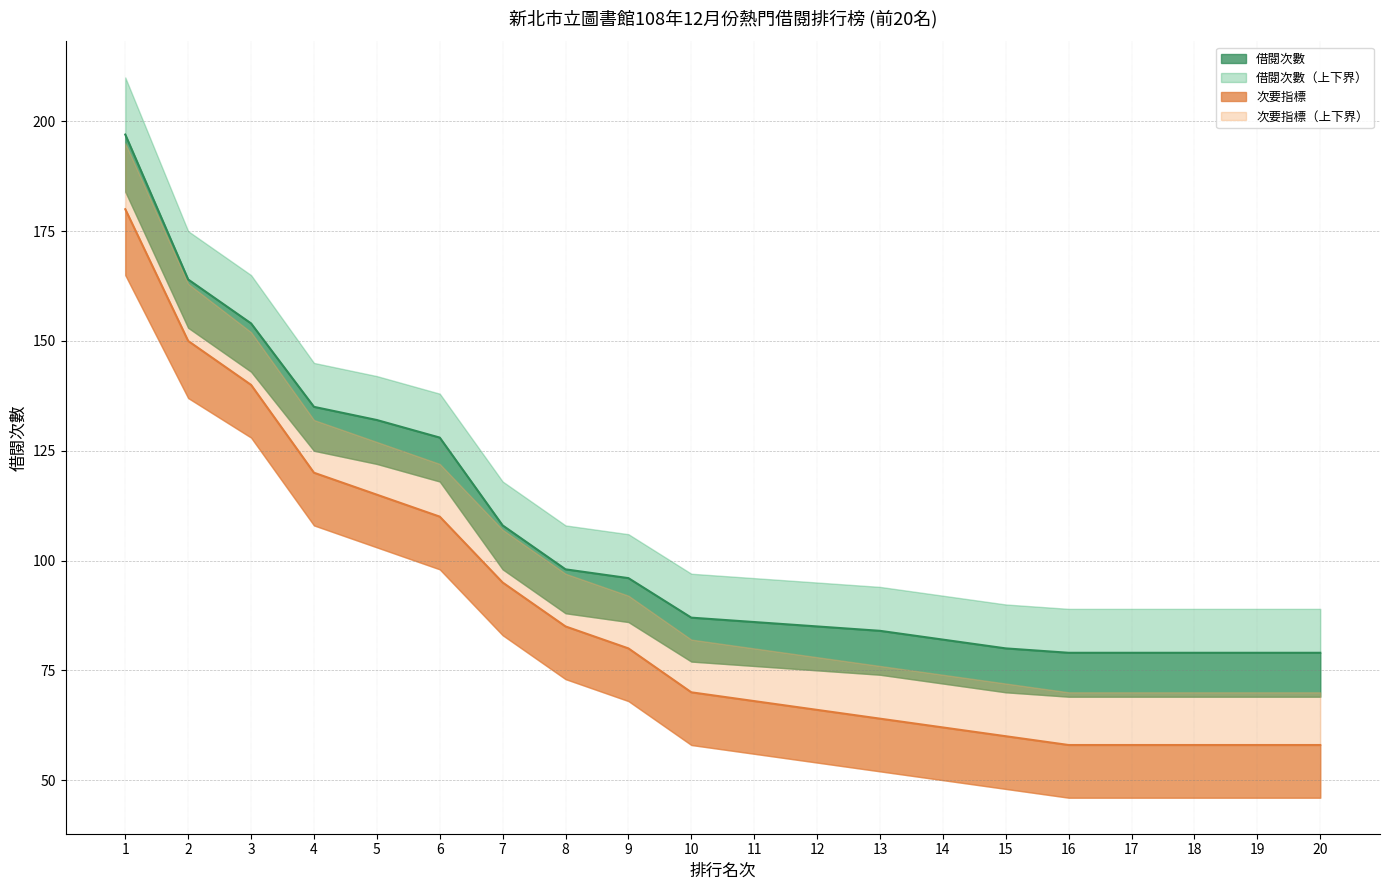

At which category is the sum across all series the highest?

1